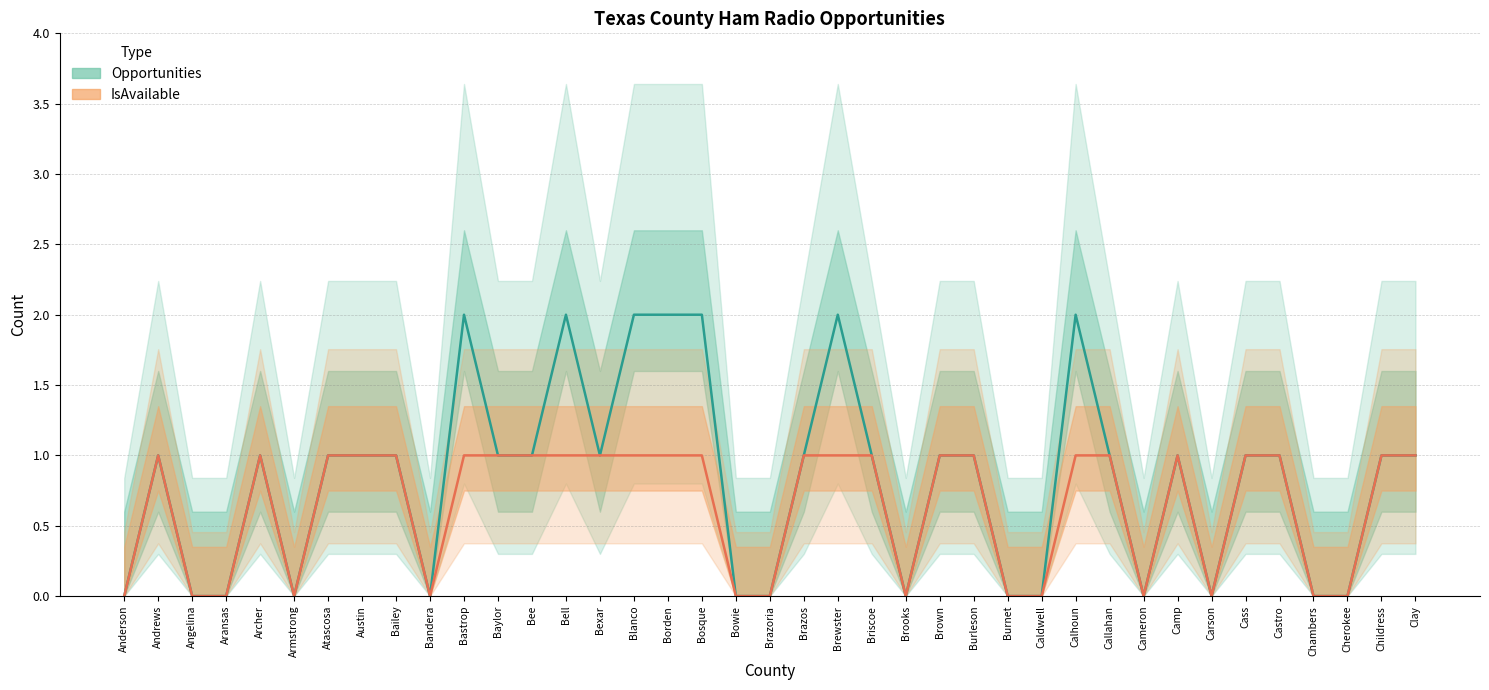

List the series in order of their overall mean, lowest first.

IsAvailable, Opportunities